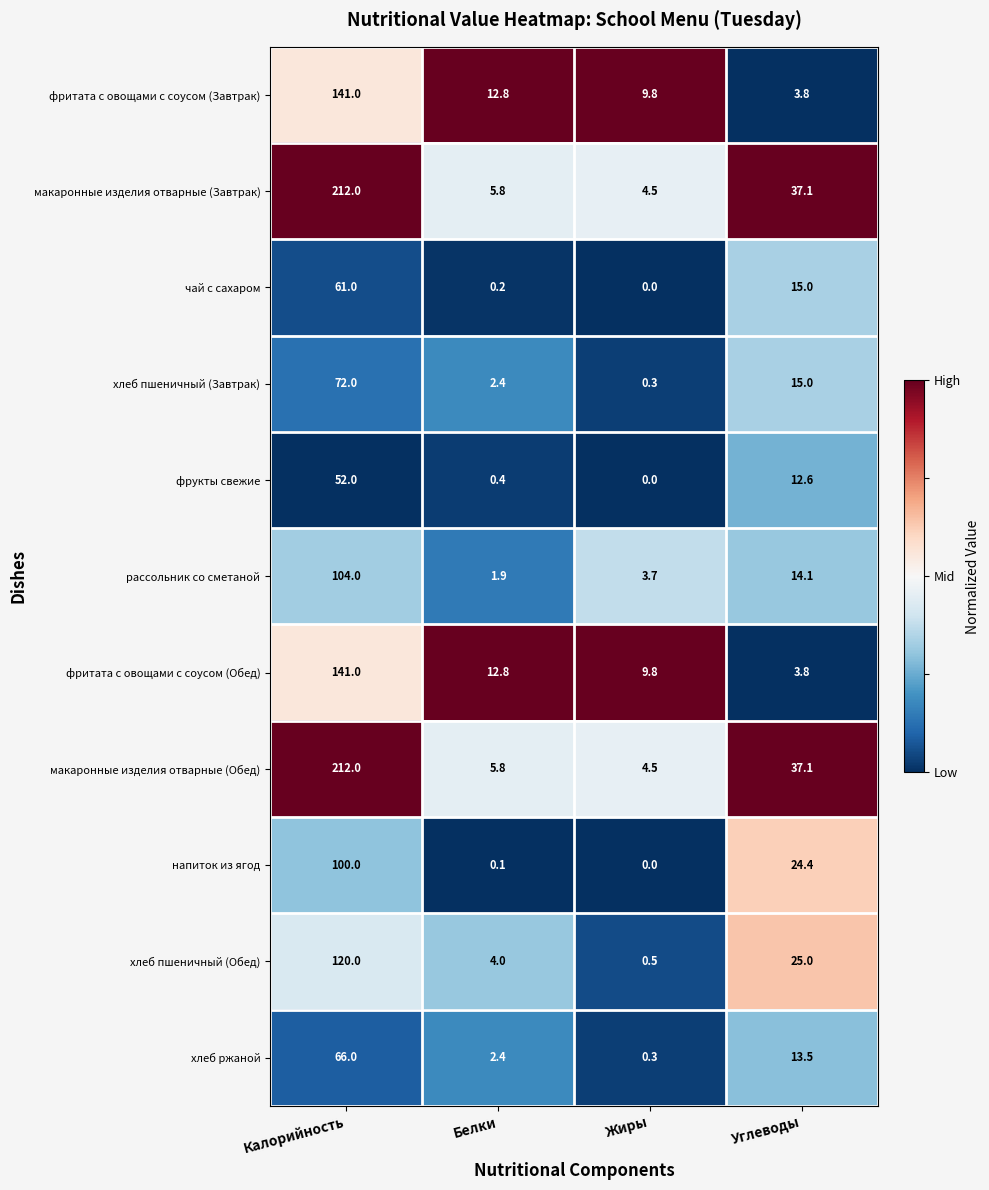

What is the difference between the second highest and minimum values in the макаронные изделия отварные (Завтрак) series?

32.6